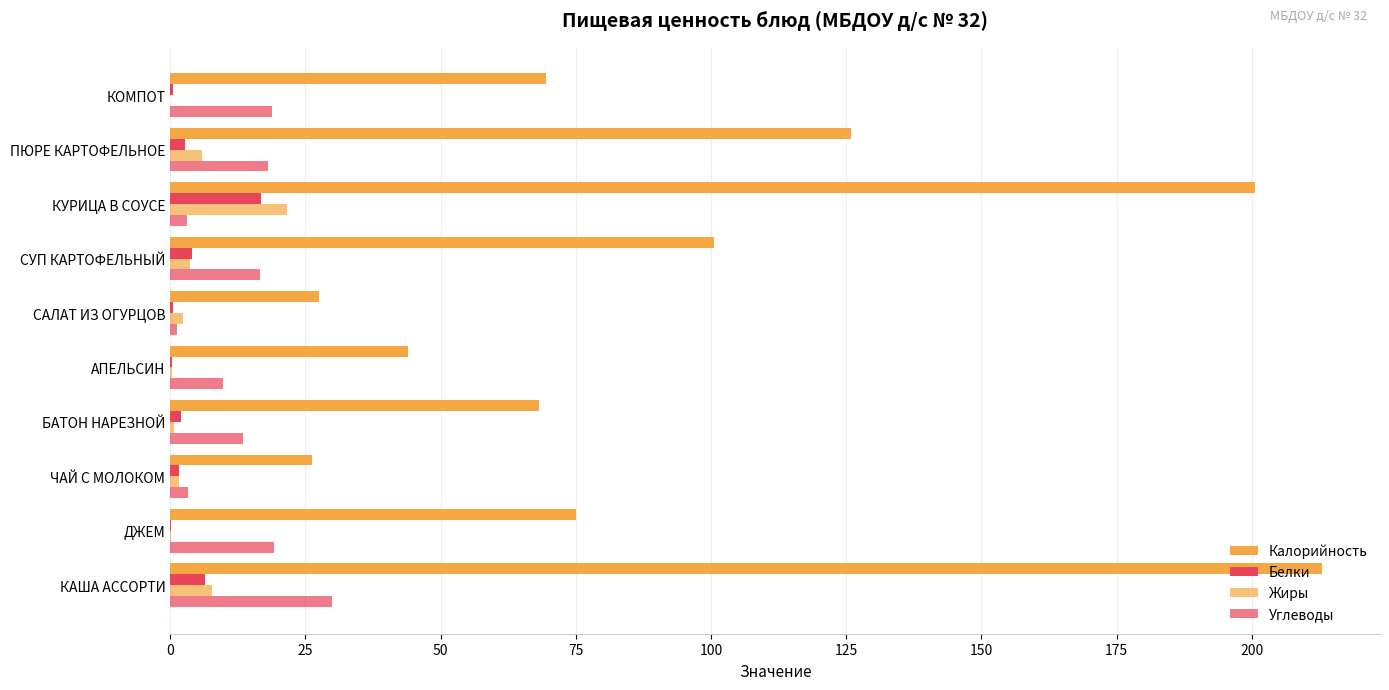

Reading left to right, extract all data points from this chart.

Калорийность: 213.1	75.0	26.1	68.1	44.0	27.6	100.6	200.6	125.9	69.5
Белки: 6.4	0.2	1.6	1.9	0.4	0.4	4.1	16.7	2.7	0.4
Жиры: 7.8	0.1	1.6	0.8	0.4	2.3	3.7	21.7	5.9	0.0
Углеводы: 29.9	19.2	3.4	13.4	9.8	1.3	16.7	3.2	18.0	18.9